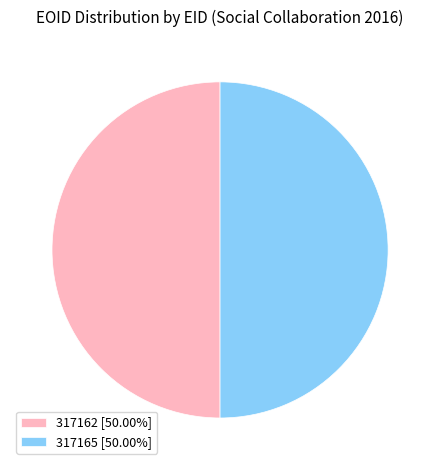

Is the sum of 317165 [50.00%] and 317162 [50.00%] greater than half?

Yes